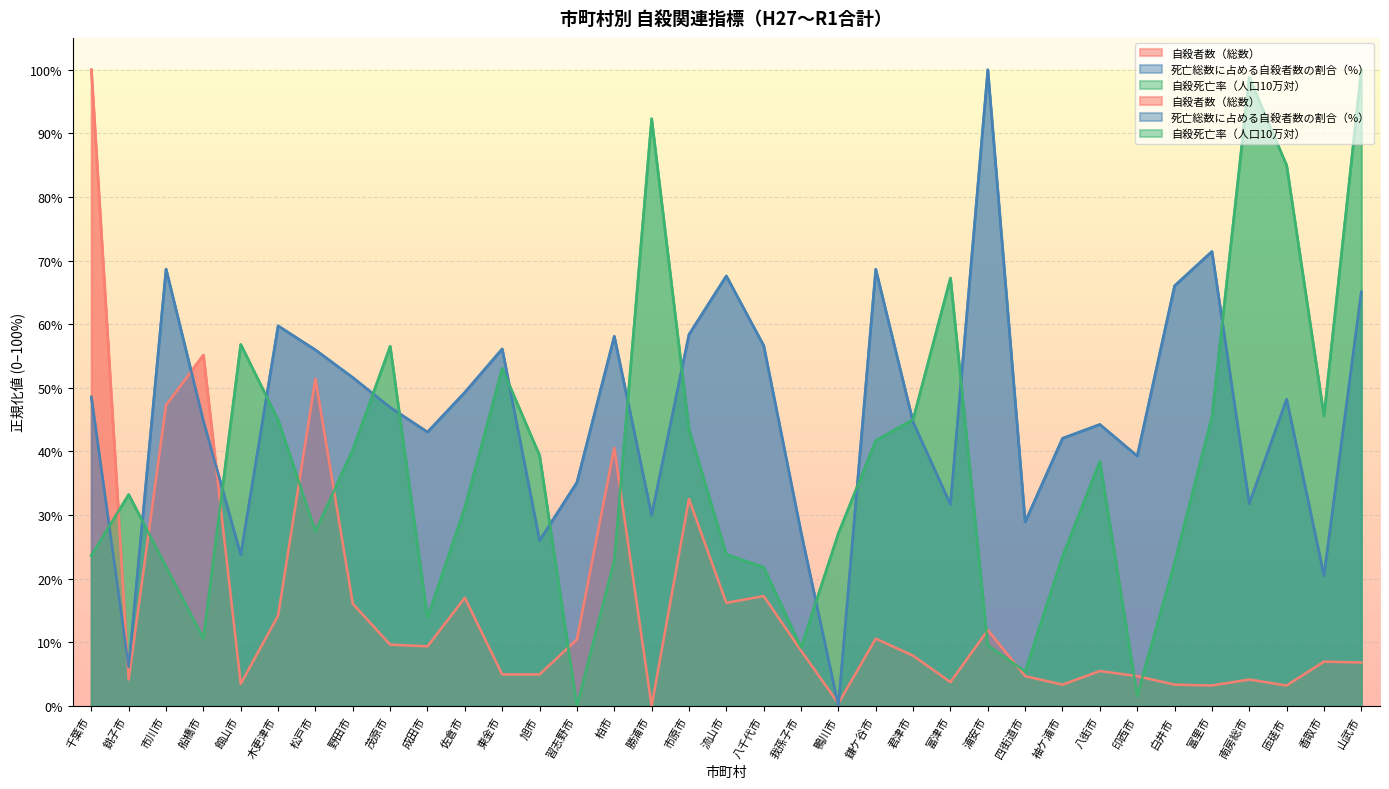

How many positive values does the 死亡総数に占める自殺者数の割合（%） series have?

34